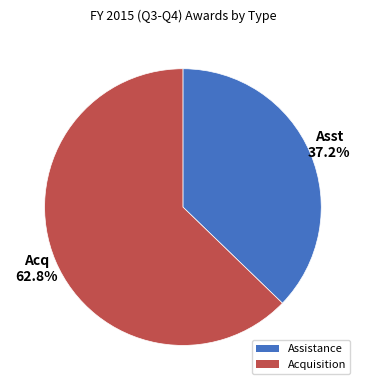

What is the ratio of the value at Assistance to the value at Acquisition?

0.6